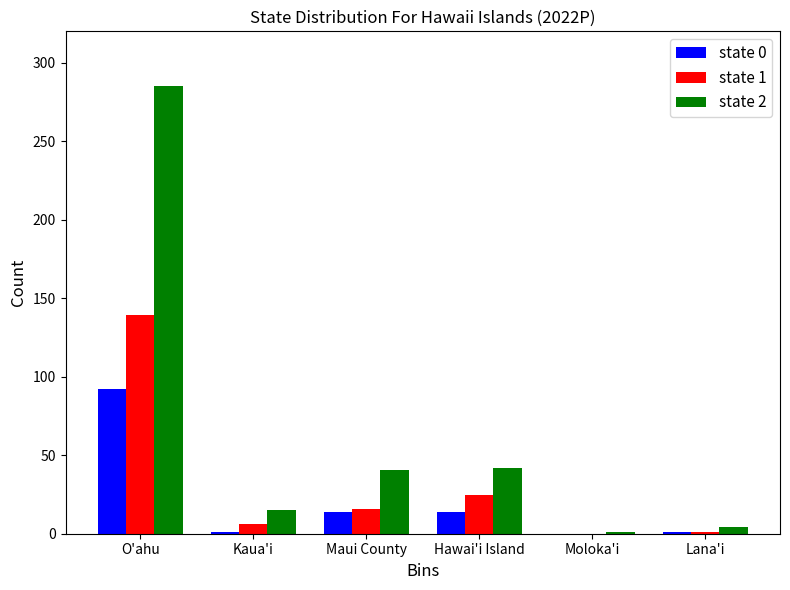

Which category has the highest value across all series?

O'ahu